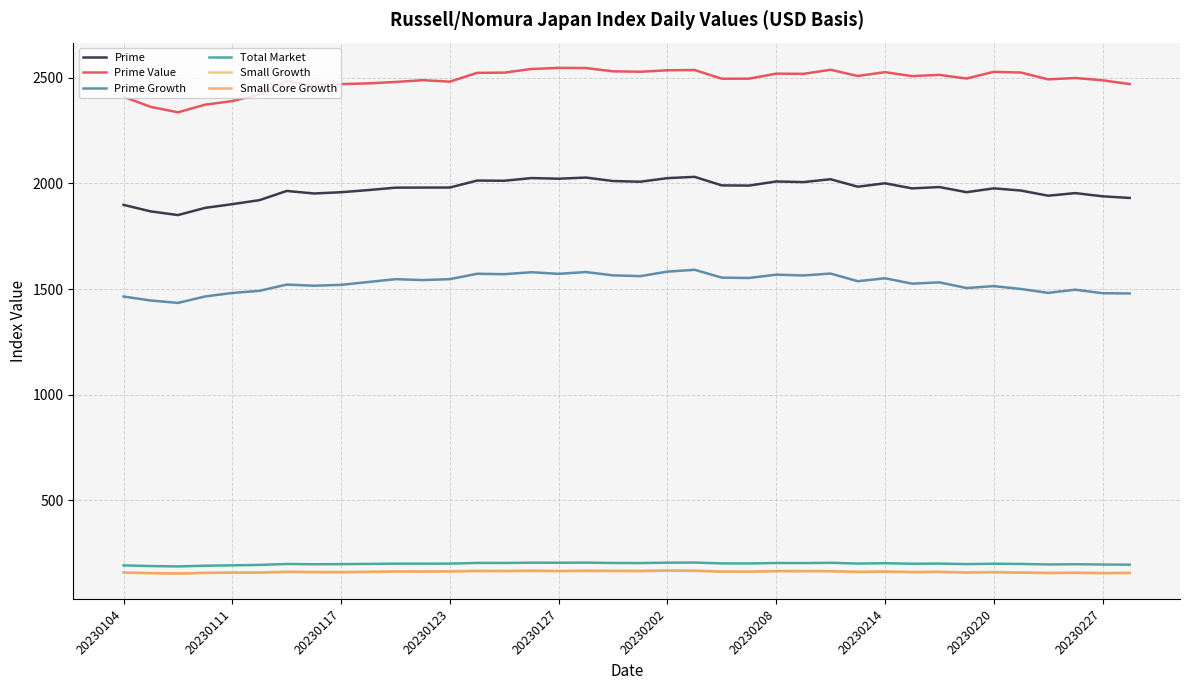

List the series in order of their peak value, lowest first.

Small Core Growth, Small Growth, Total Market, Prime Growth, Prime, Prime Value